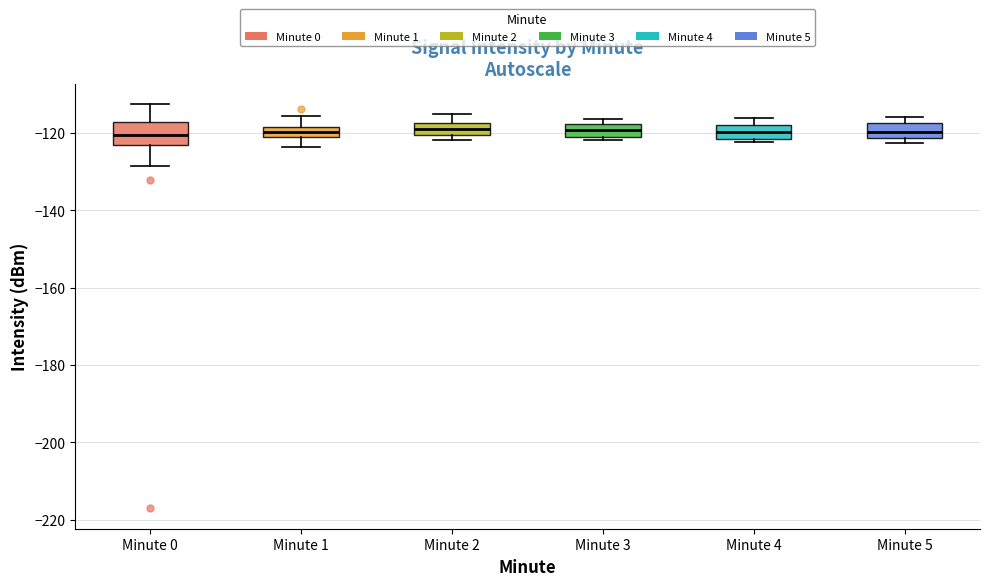

Comparing the boxes themselves (not the whiskers), which one is the tallest?

Minute 0